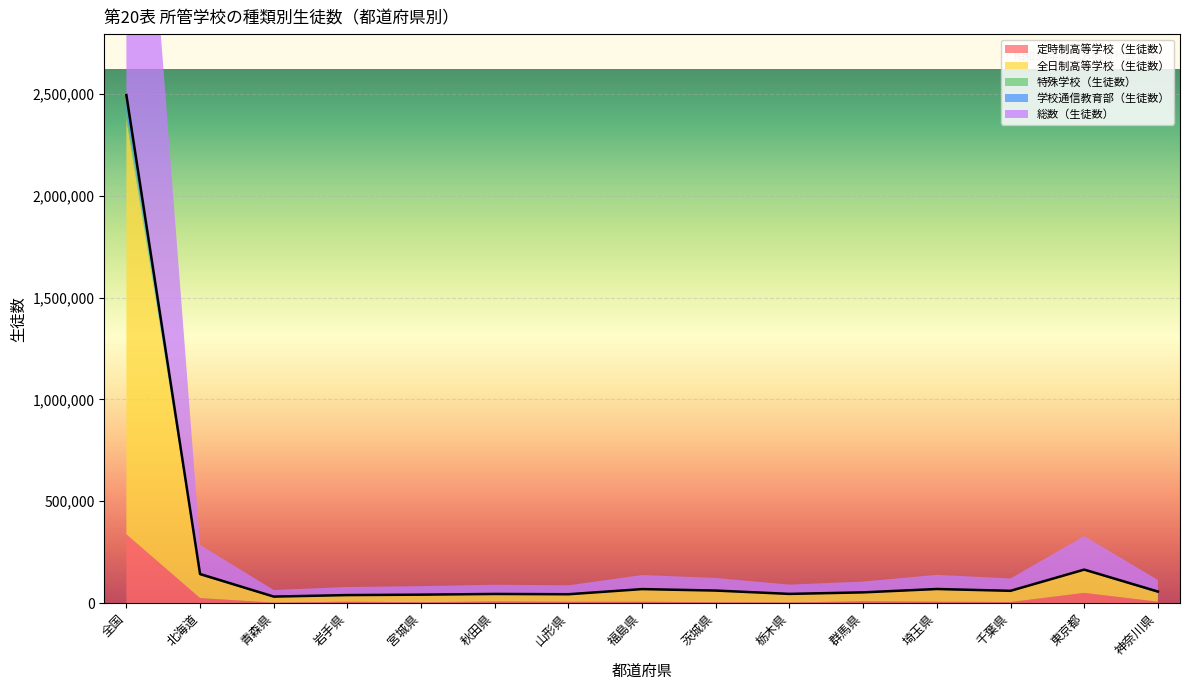

Reading right to left, extract all data points from this chart.

定時制高等学校（生徒数）: 7240	50447	5583	7245	9228	3510	4590	7249	6953	8552	4527	7380	2544	24935	338176
全日制高等学校（生徒数）: 43006	110218	53005	57774	41646	40221	54674	59156	34036	35031	35485	30976	26338	111239	2038697
特殊学校（生徒数）: 414	2804	757	581	707	440	650	869	477	562	677	565	741	1887	33728
学校通信教育部（生徒数）: 6294	1276	1313	3891	1491	1341	1945	1811	2411	1135	1097	821	2713	5022	82142
総数（生徒数）: 57106	164745	60658	69571	53072	45512	61859	69085	43877	45280	41786	39742	32336	143083	2493537